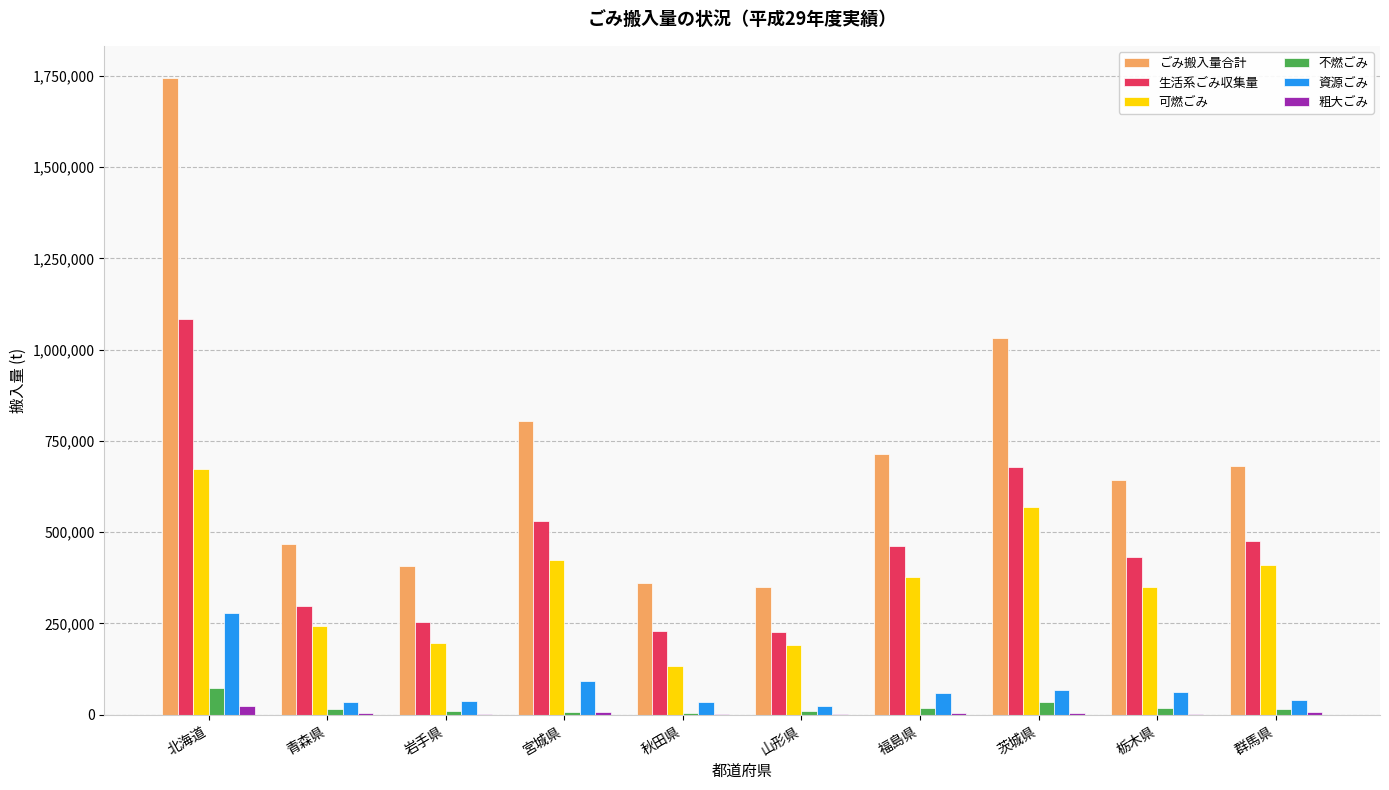

Is the value of 可燃ごみ at 秋田県 greater than the value of 資源ごみ at 北海道?

No